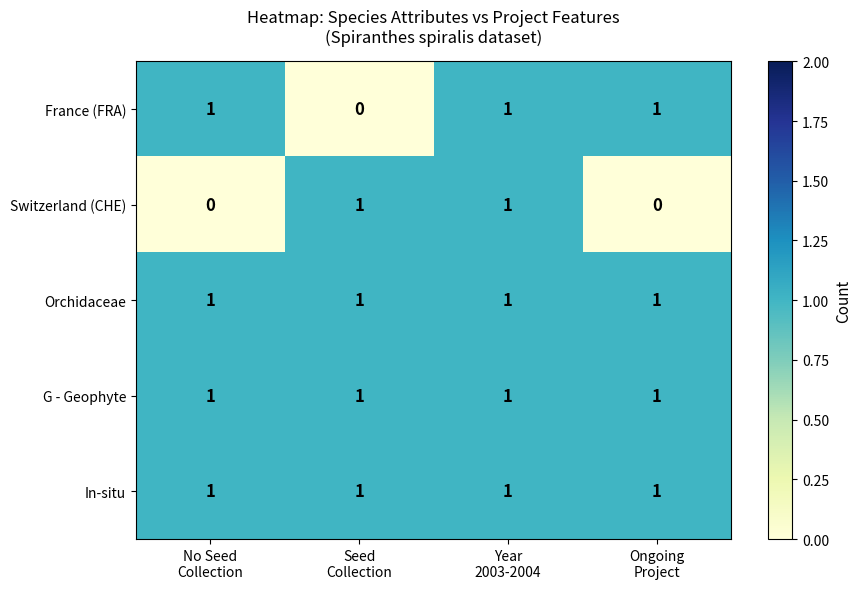

At how many categories does at least one series exceed 0?

4